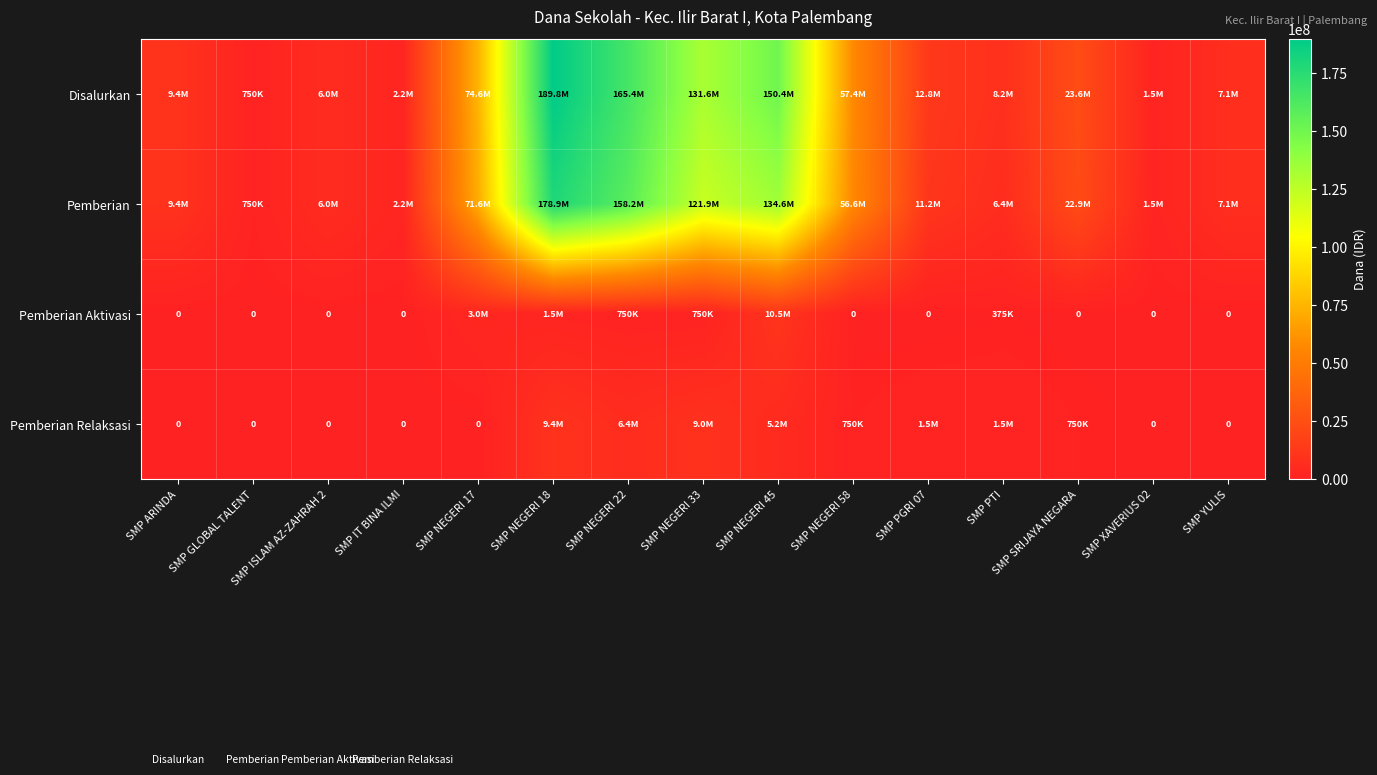

What is the average value of the Disalurkan series?

56050000